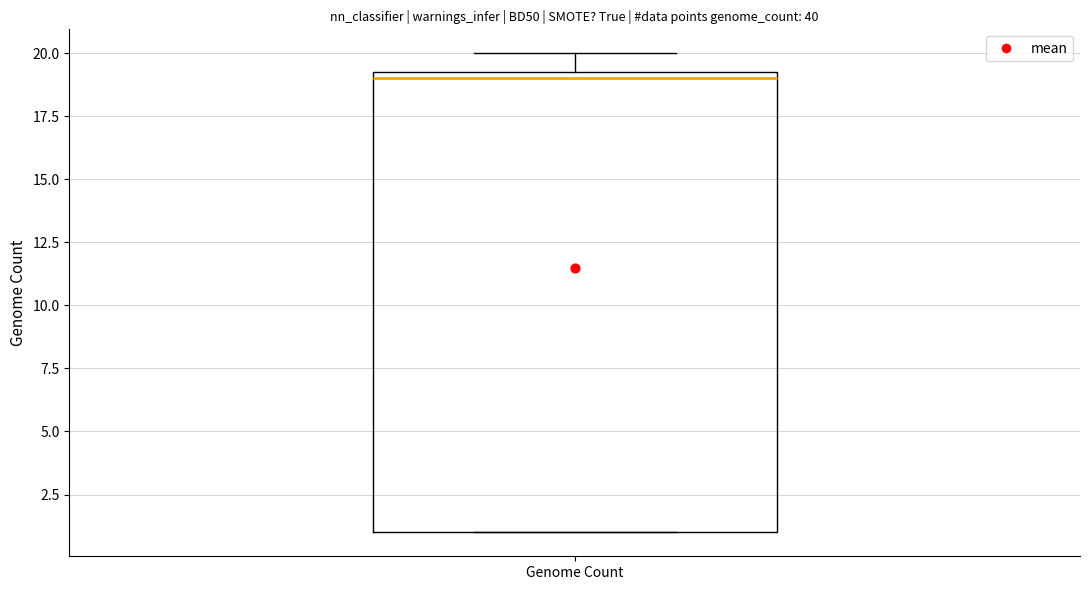

Transcribe this box plot: give where the median line is, the range the box spans, and where the two whiskers end, as read against the y-axis. The values are not printed on the chart, so give them approximately, as read against the axis.

median 19.0, box 1.0 to 19.5, whiskers 1.0 to 20.0